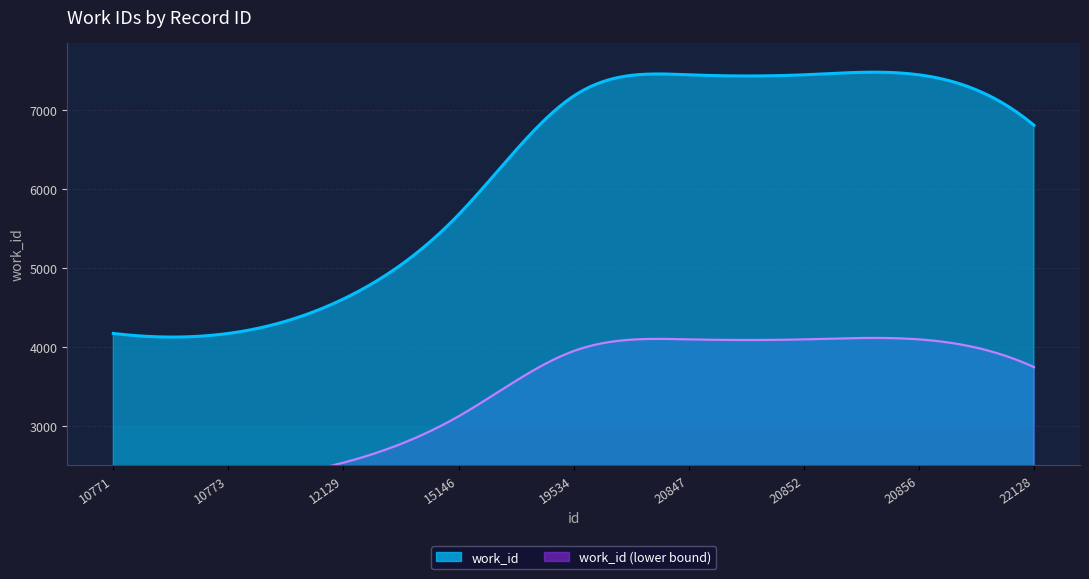

What is the minimum value shown in the chart?

4171